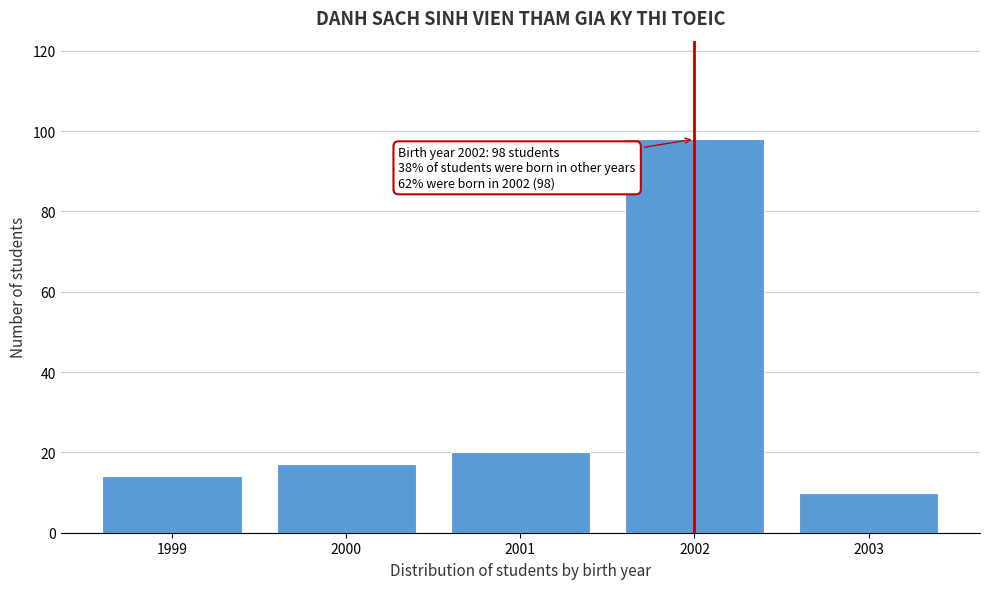

Over which range of the x-axis is the bar tallest?

2001.5 to 2002.5